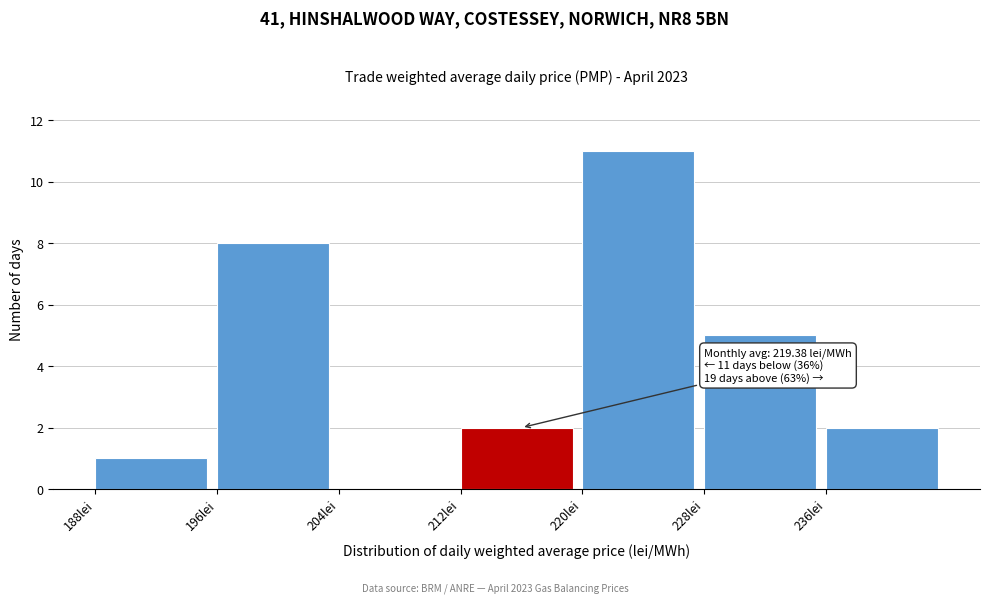

Over which range of the x-axis is the bar tallest?

220 to 228